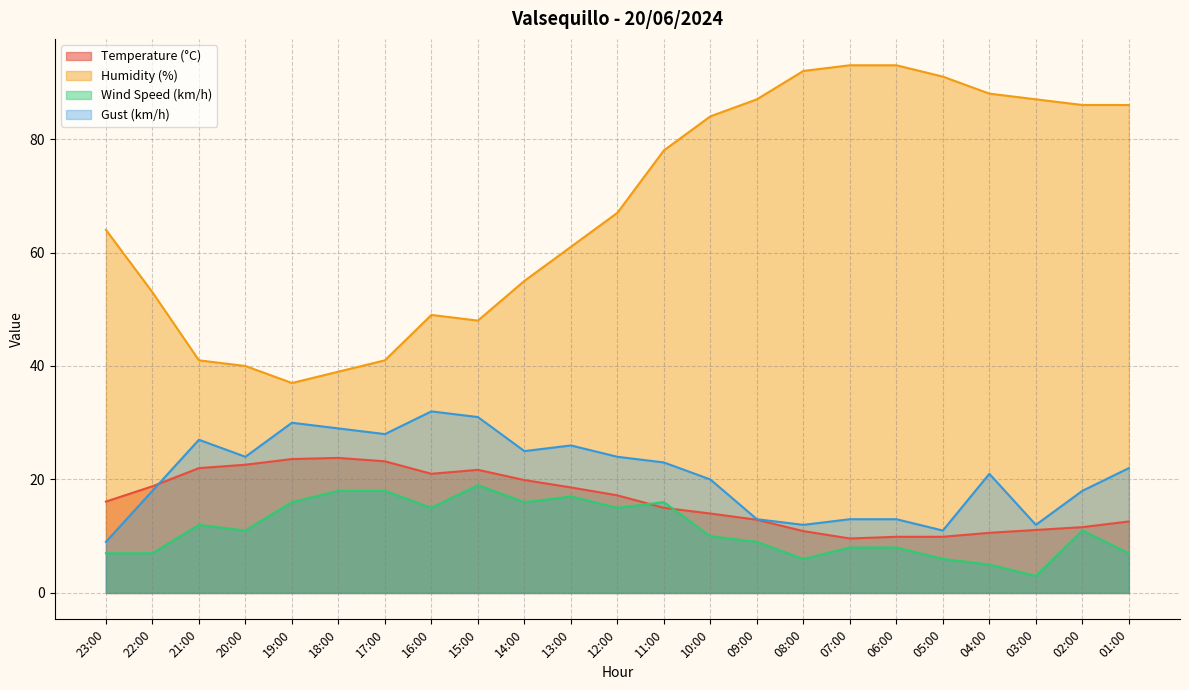

What are all the series names shown in the legend?

Temperature (°C), Humidity (%), Wind Speed (km/h), Gust (km/h)